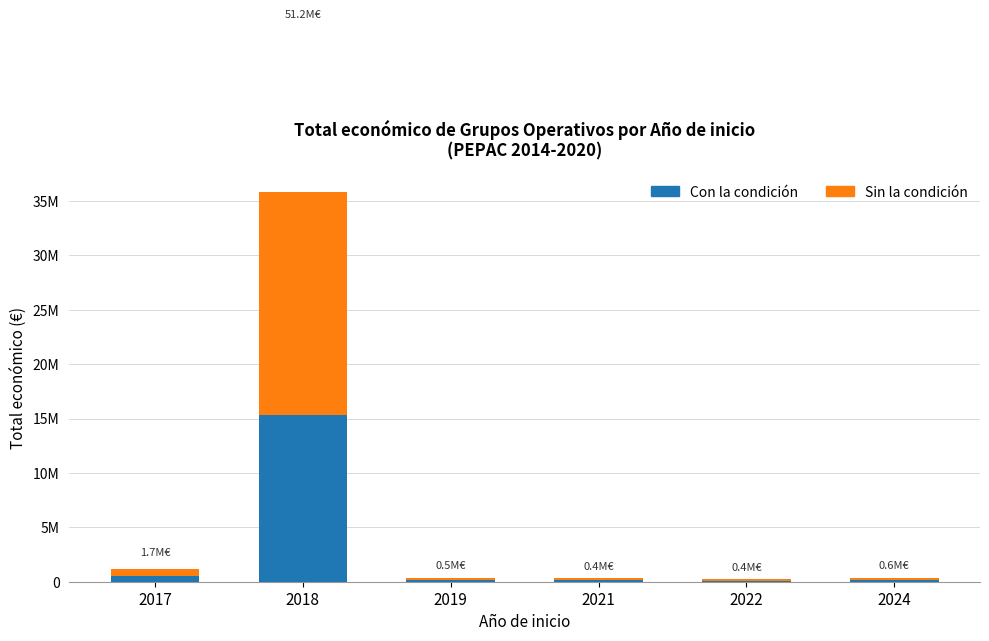

What is the maximum value for Sin la condición?

35812459.9